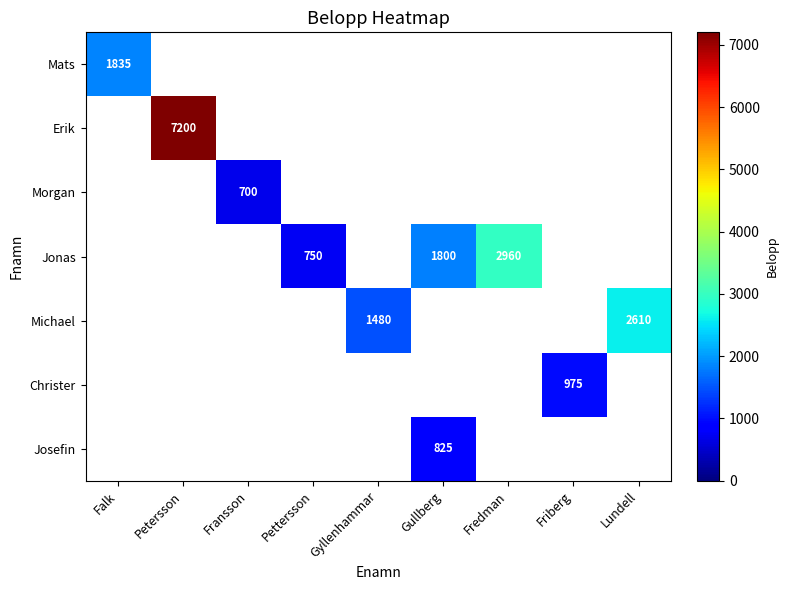

True or false: Josefin has a value of 521.8 at Gullberg.

False